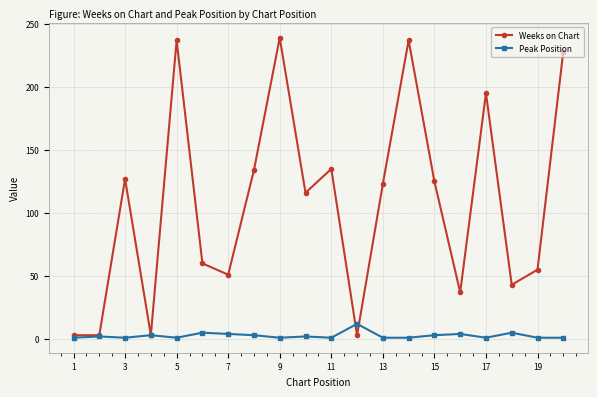

How many lines are shown in the chart?

2